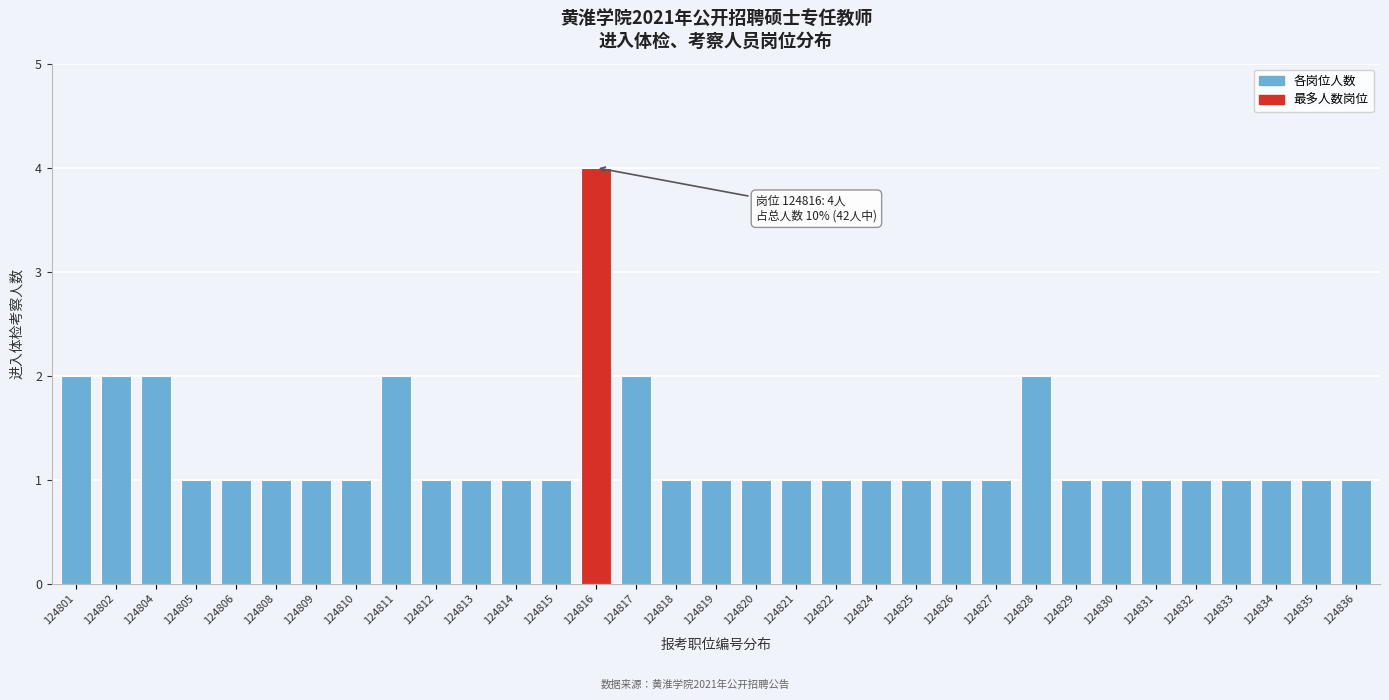

What is the value of the 8th bar from the left?

1